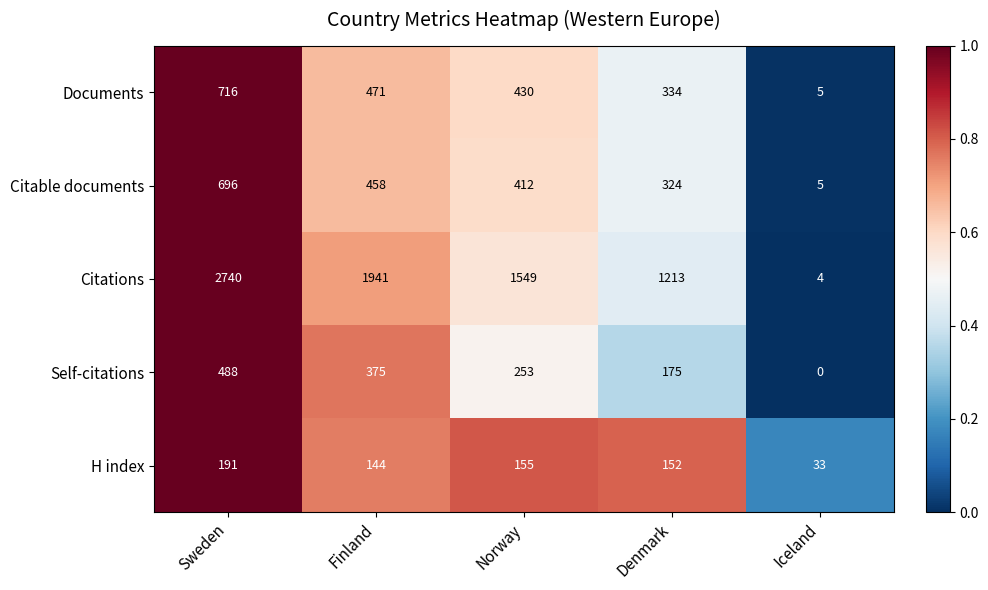

True or false: Citable documents has a value of 696 at Sweden.

True